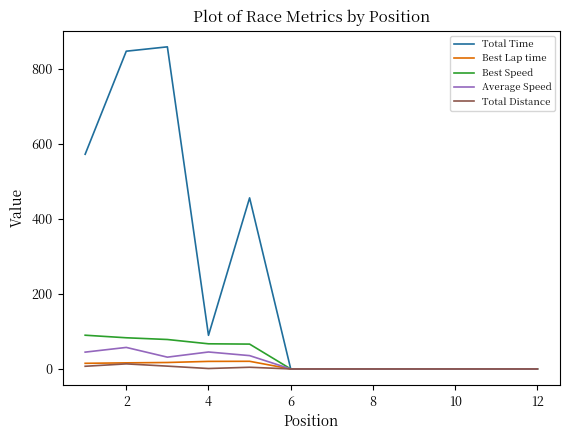

Which series has the largest range (max minus min)?

Total Time